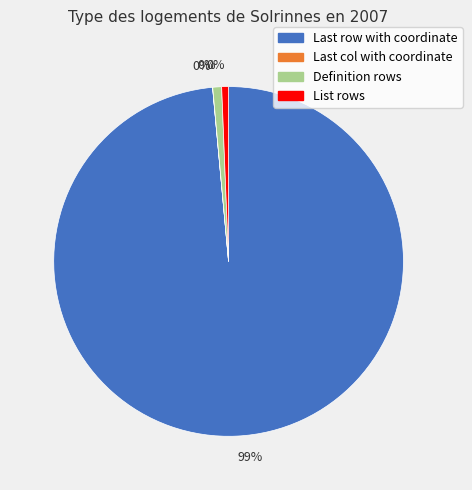

To the nearest percent, what is the combined percentage of List rows and Definition rows?

1%